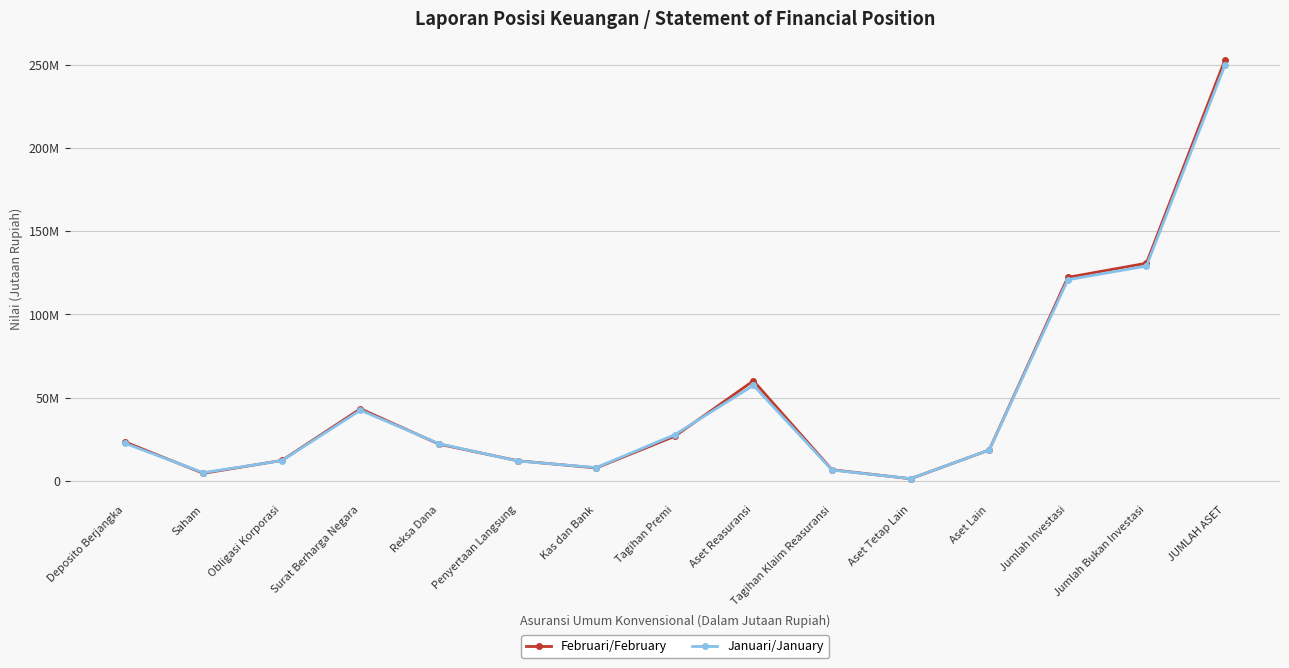

Does the chart have visible grid lines?

Yes